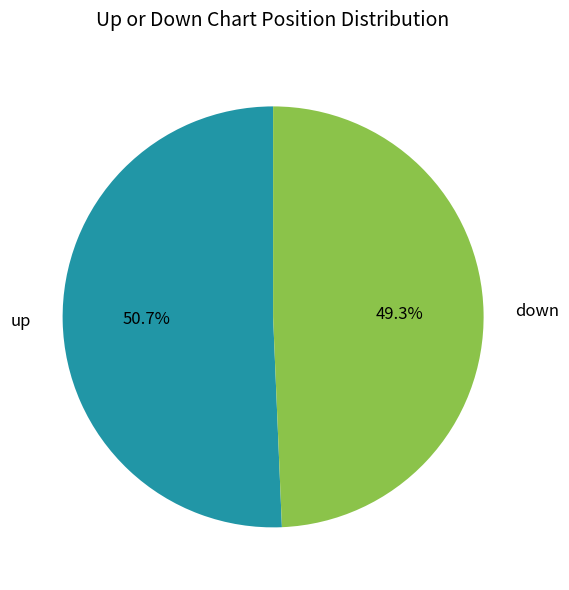

What portion of the pie excludes down?

50.7%